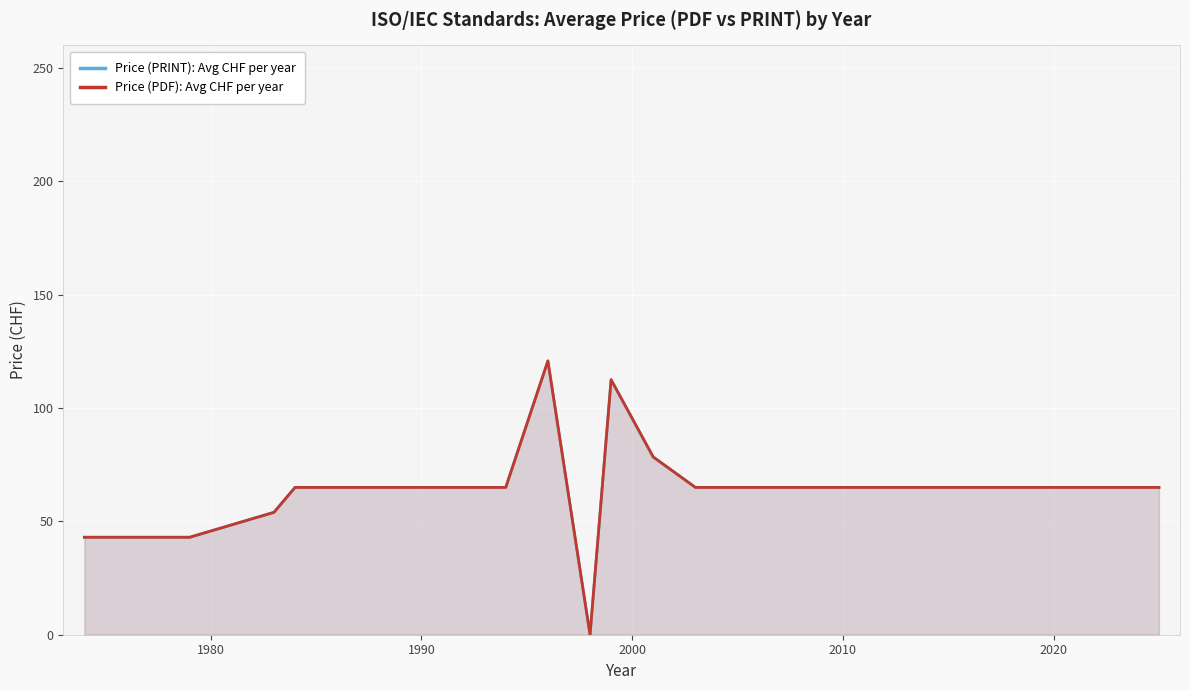

The Price (PRINT): Avg CHF per year series shows 114.2 at 15. True or false?

False